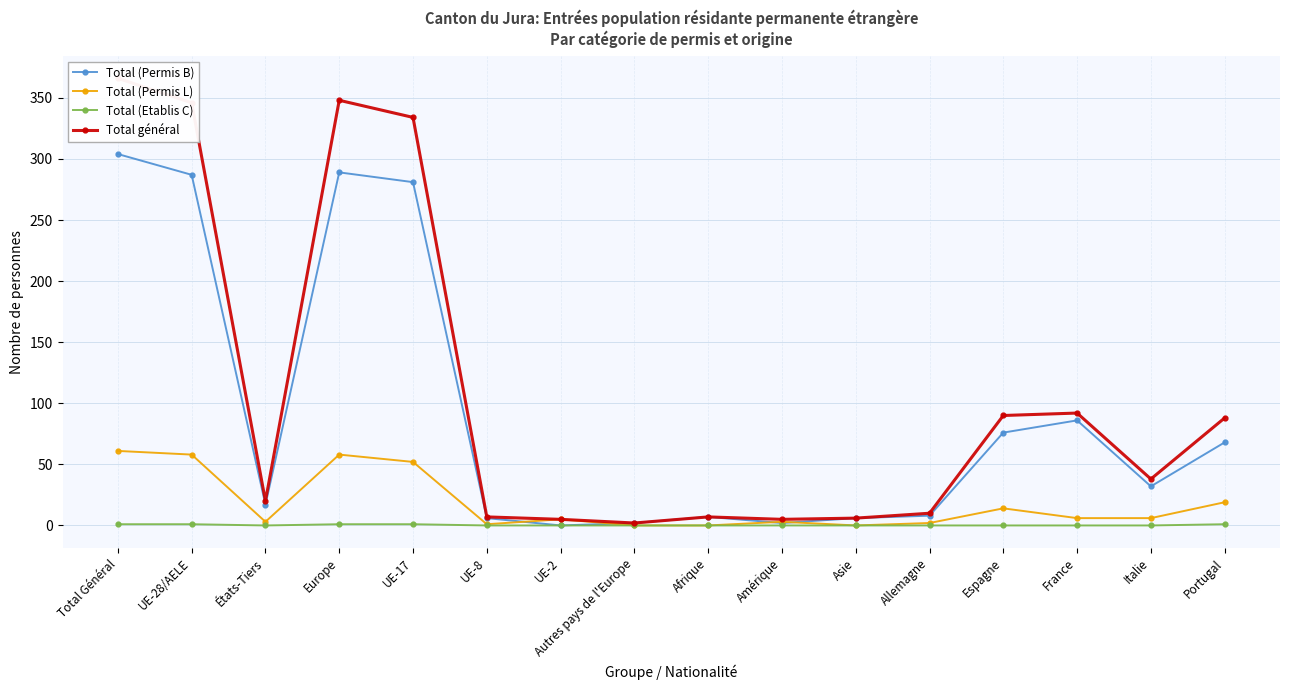

What is the total value across all series at Europe?

696